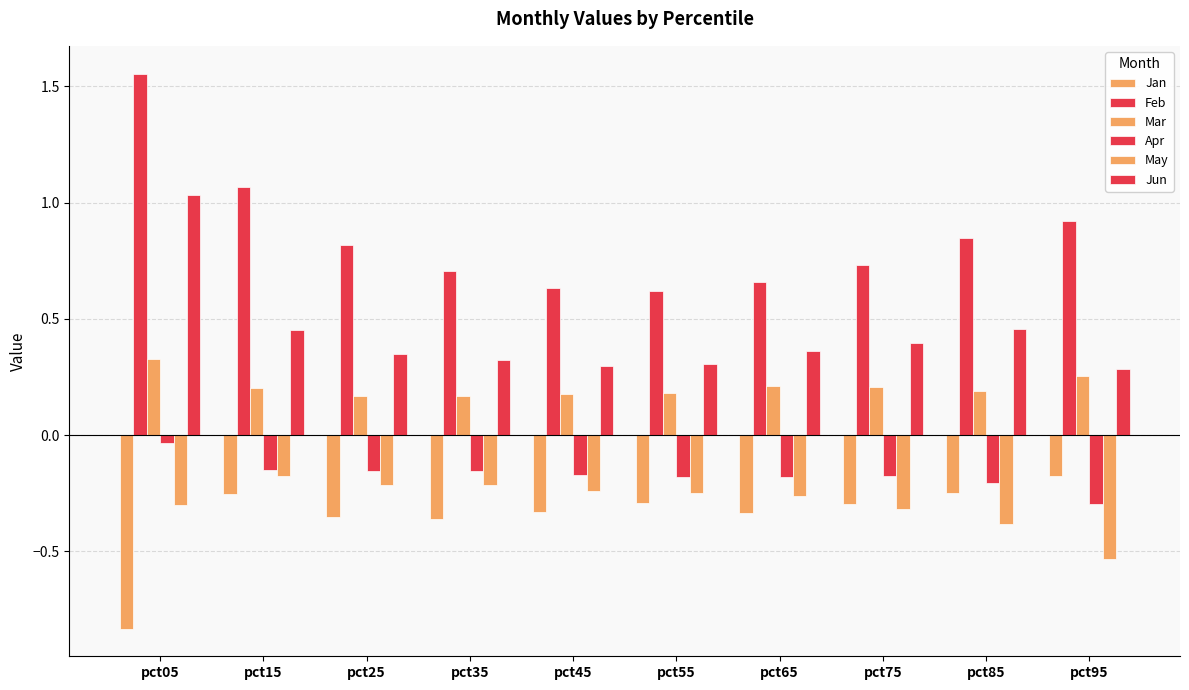

Count the number of categories in the chart.

10